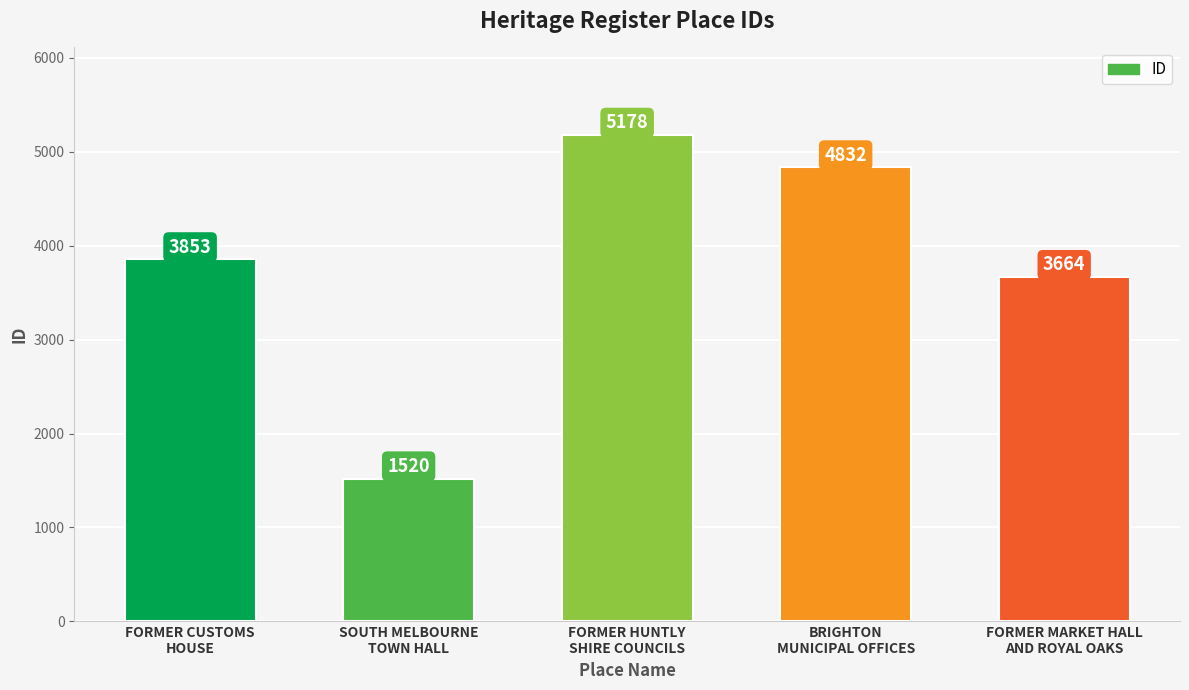

Reading left to right, what are all the values shown in this chart?

FORMER CUSTOMS
HOUSE=3853	SOUTH MELBOURNE
TOWN HALL=1520	FORMER HUNTLY
SHIRE COUNCILS=5178	BRIGHTON
MUNICIPAL OFFICES=4832	FORMER MARKET HALL
AND ROYAL OAKS=3664